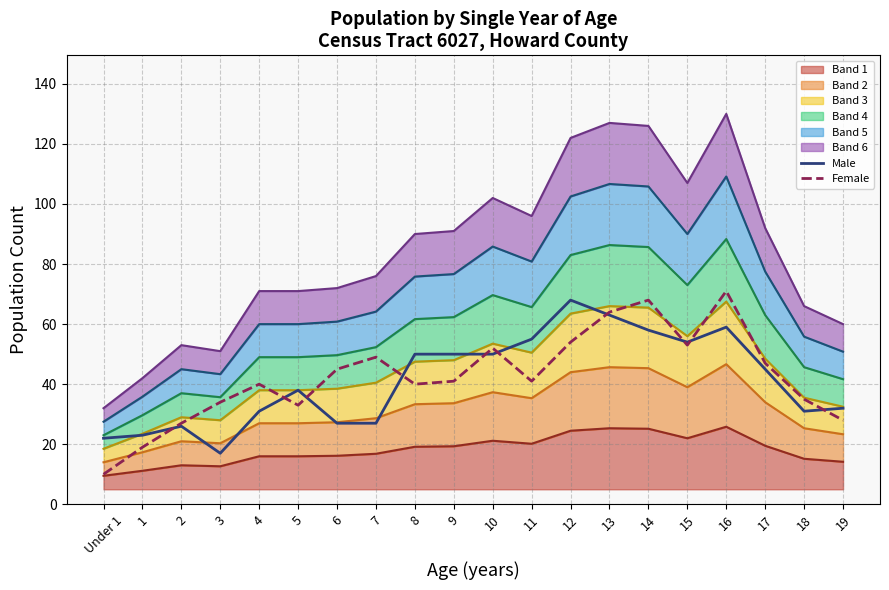

Which has a higher value, 19 or 1?

19